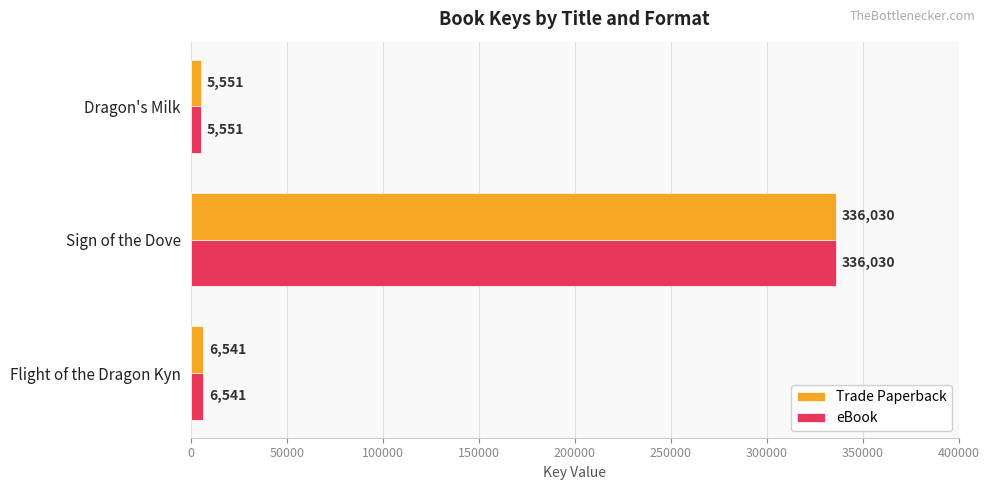

The Trade Paperback series shows 187153 at Sign of the Dove. True or false?

False